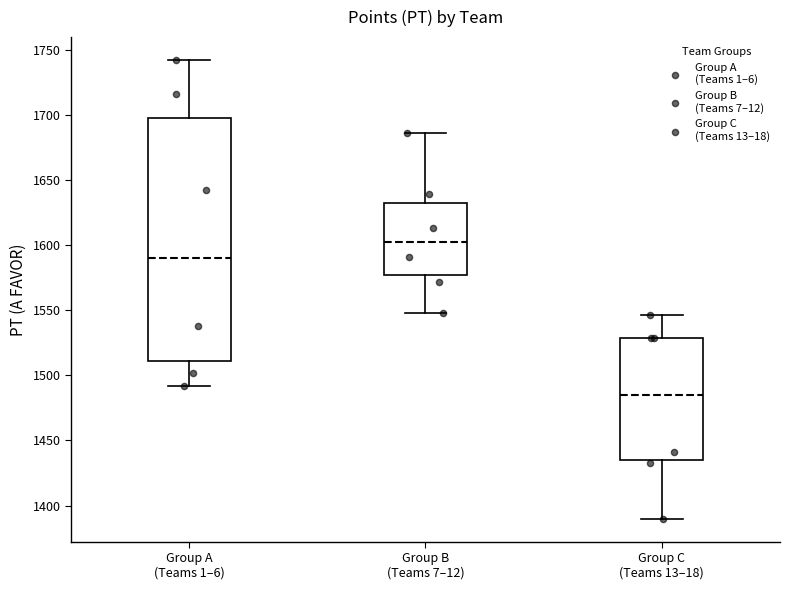

Which box is the tallest, from its lower edge to its upper edge?

Group A (Teams 1–6)